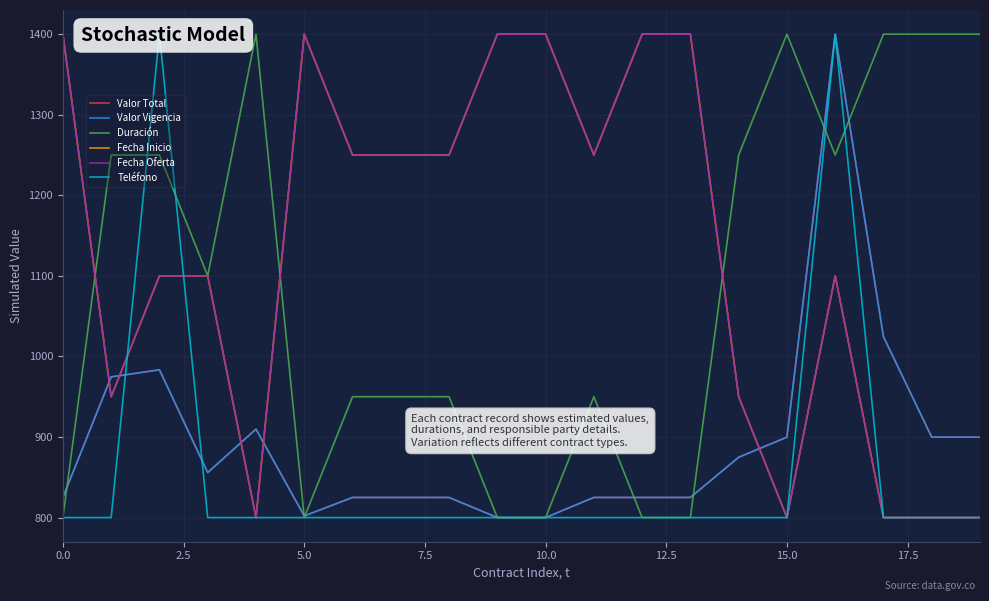

What is the minimum value for Duración?

800.0